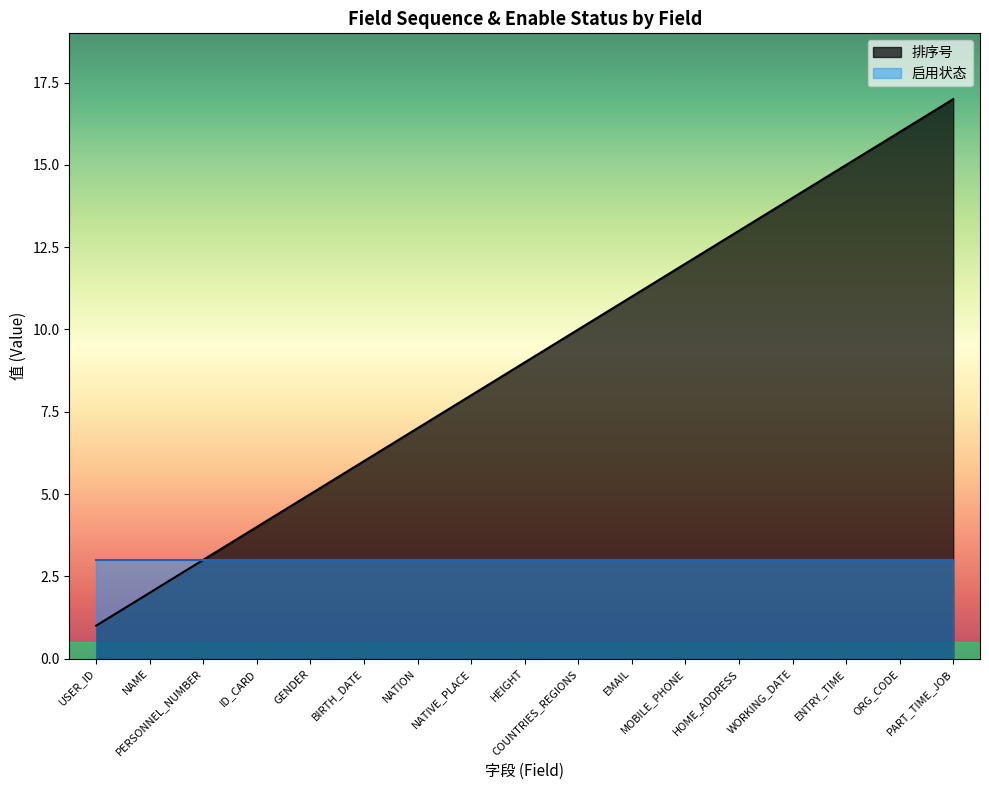

What is the minimum value shown in the chart?

1